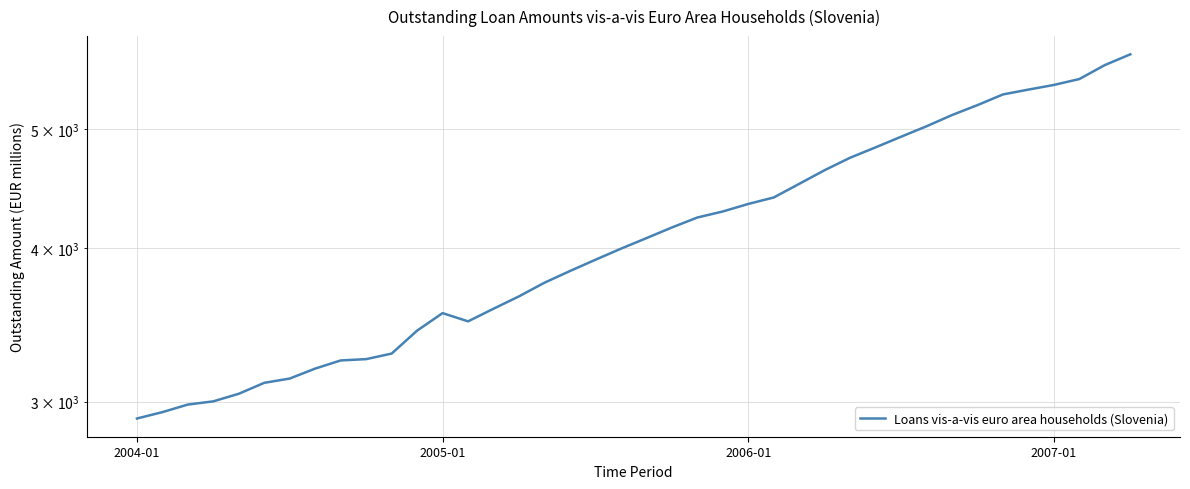

Reading left to right, transcribe all the data shown in this chart.

2906.0	2941.0	2983.0	3001.0	3044.0	3107.0	3132.0	3191.0	3240.0	3248.0	3282.0	3426.2	3540.3	3486.2	3569.7	3653.4	3748.0	3830.9	3912.7	3994.5	4074.2	4156.3	4234.8	4282.9	4343.7	4396.7	4510.3	4627.6	4736.7	4829.8	4926.8	5024.2	5131.0	5227.4	5333.2	5381.6	5428.8	5489.3	5634.7	5749.3